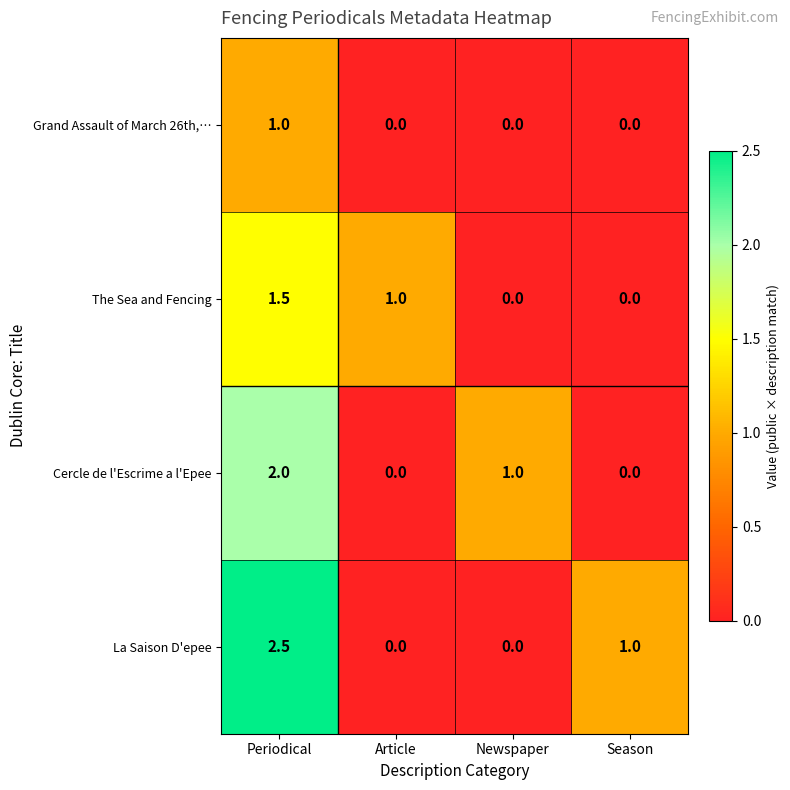

Which series has the largest total across all categories?

La Saison D'epee